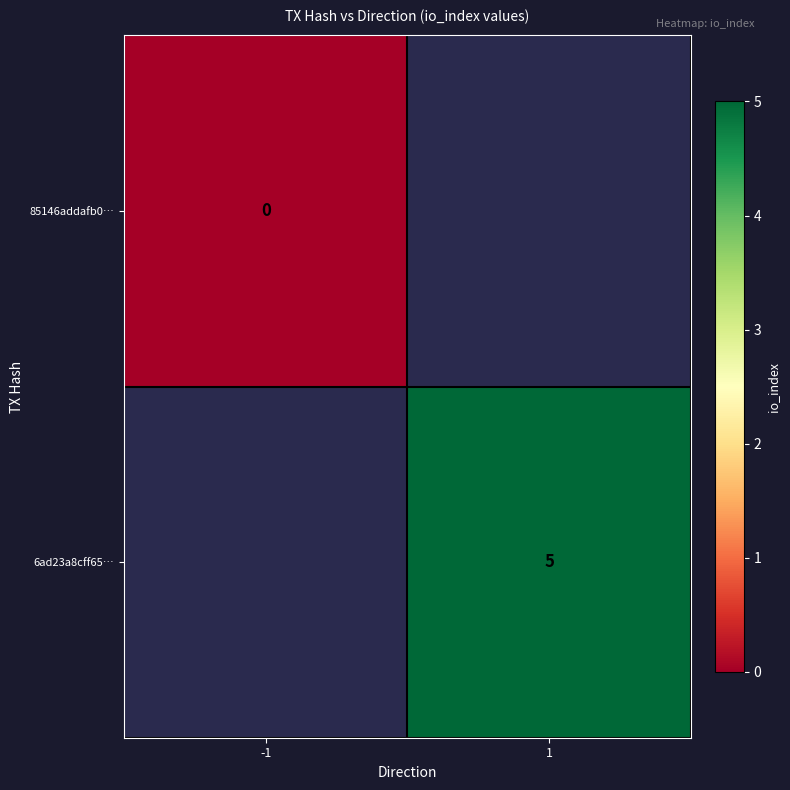

True or false: 6ad23a8cff65… has a value of 3 at 1.

False